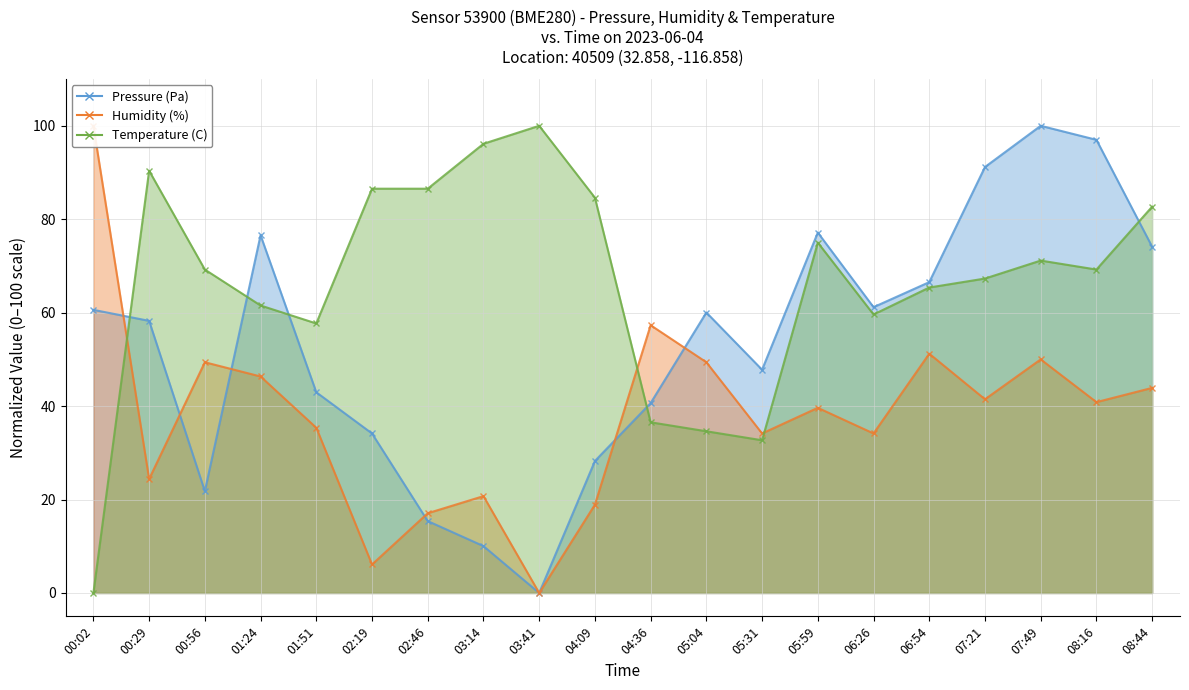

At which category is the sum across all series the highest?

07:49